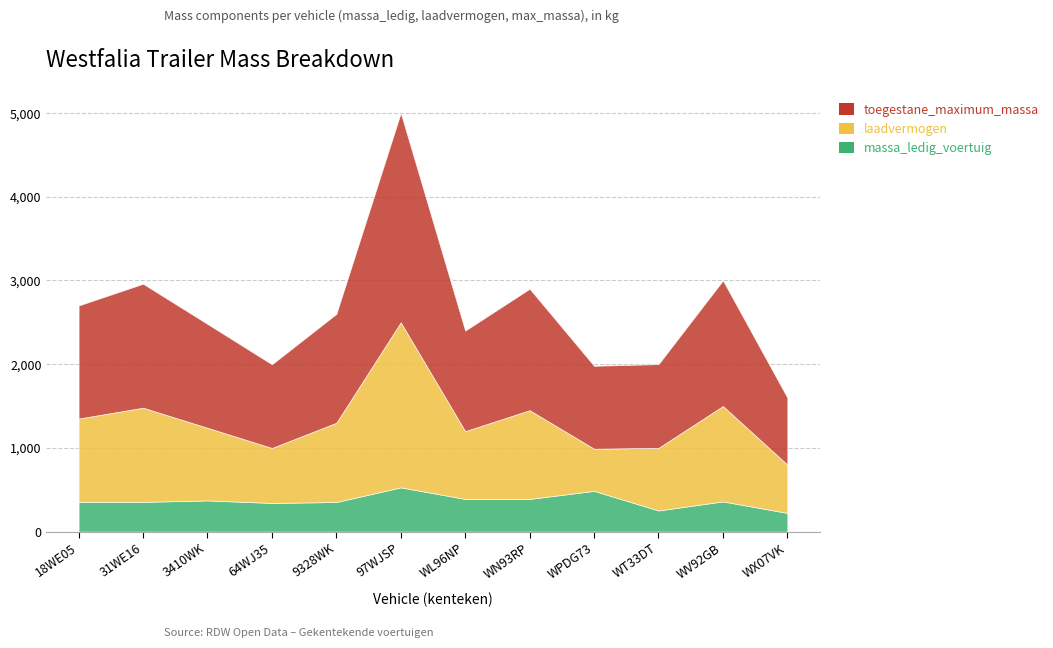

True or false: massa_ledig_voertuig has more than 2 points higher than both neighbors.

True